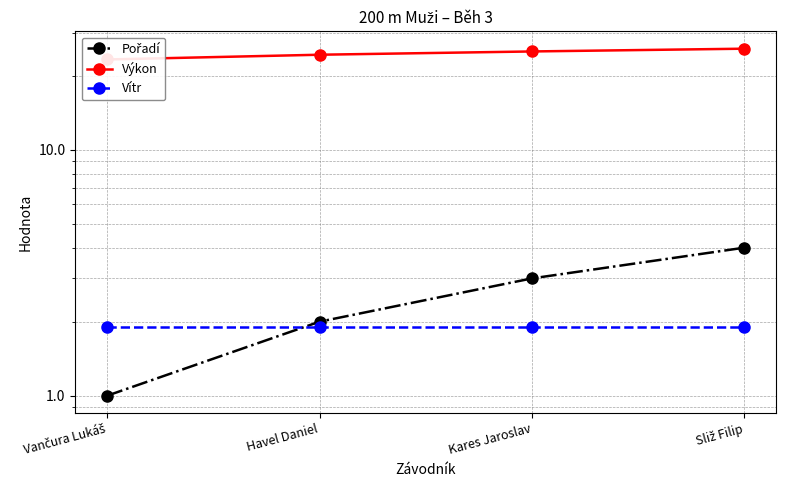

What is the difference between the maximum and minimum values in the Výkon series?

2.5